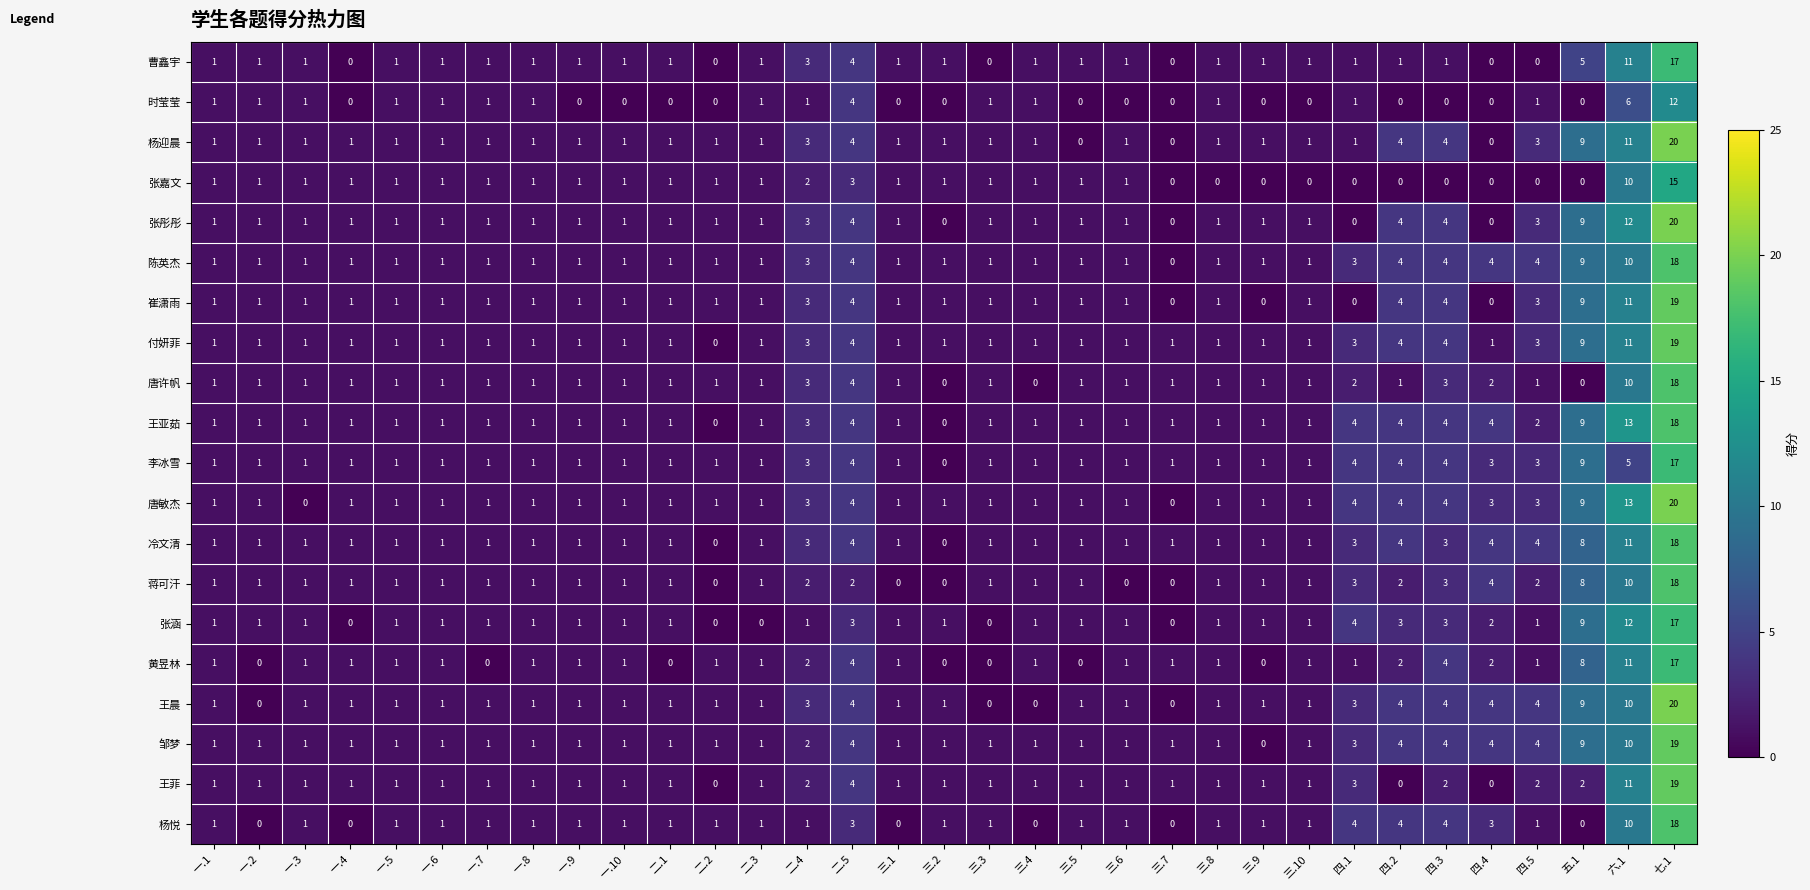

At which category is the sum across all series the highest?

七.1